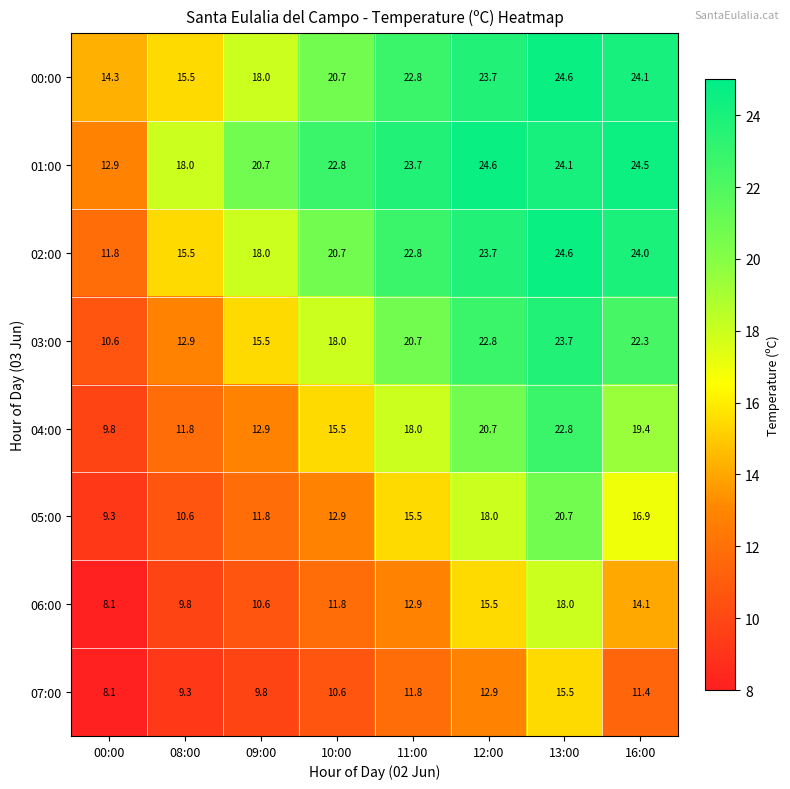

Which series has the largest total across all categories?

01:00